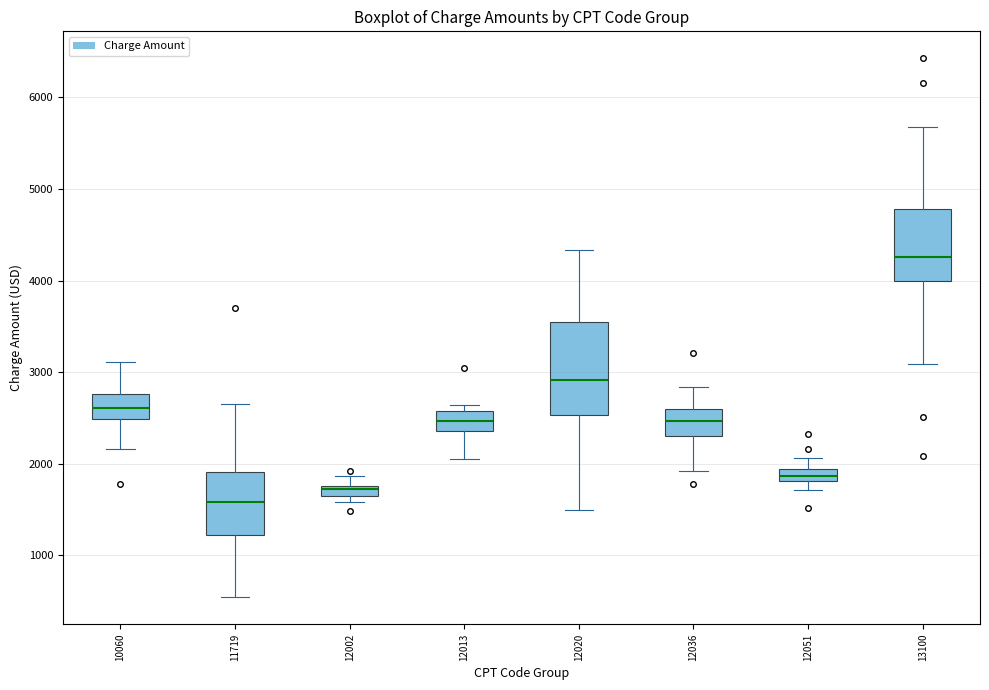

Which box has the highest median line?

13100